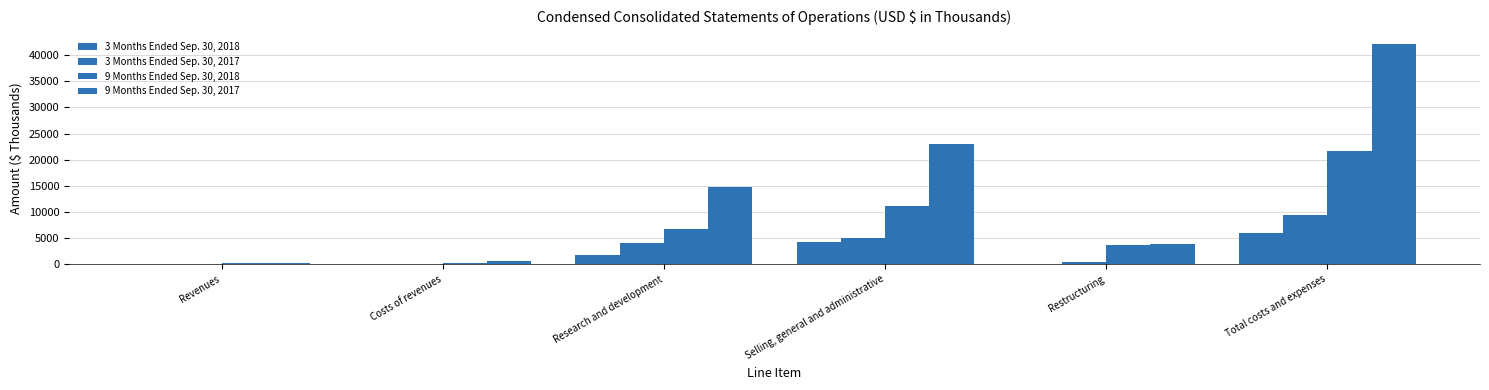

True or false: 3 Months Ended Sep. 30, 2018 has a value of 55 at Revenues.

True